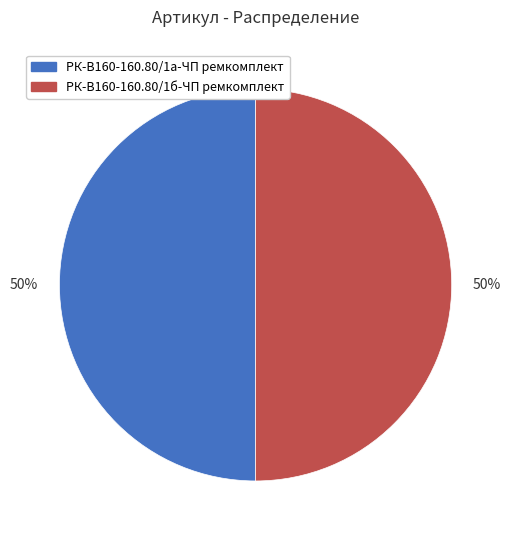

What percentage is the РК-В160-160.80/1б-ЧП ремкомплект slice, to the nearest percent?

50%